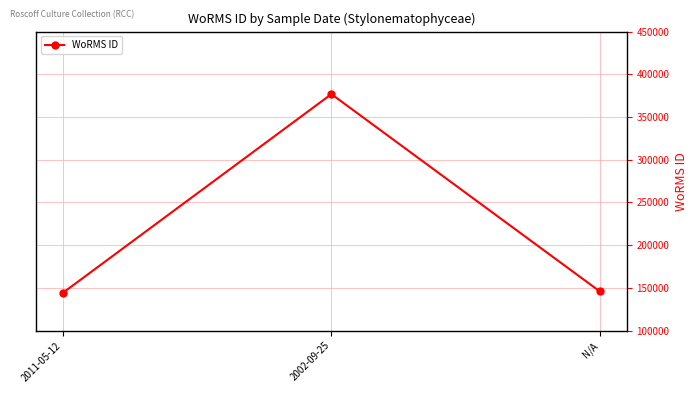

What is the label of the 2nd point from the left?

2002-09-25